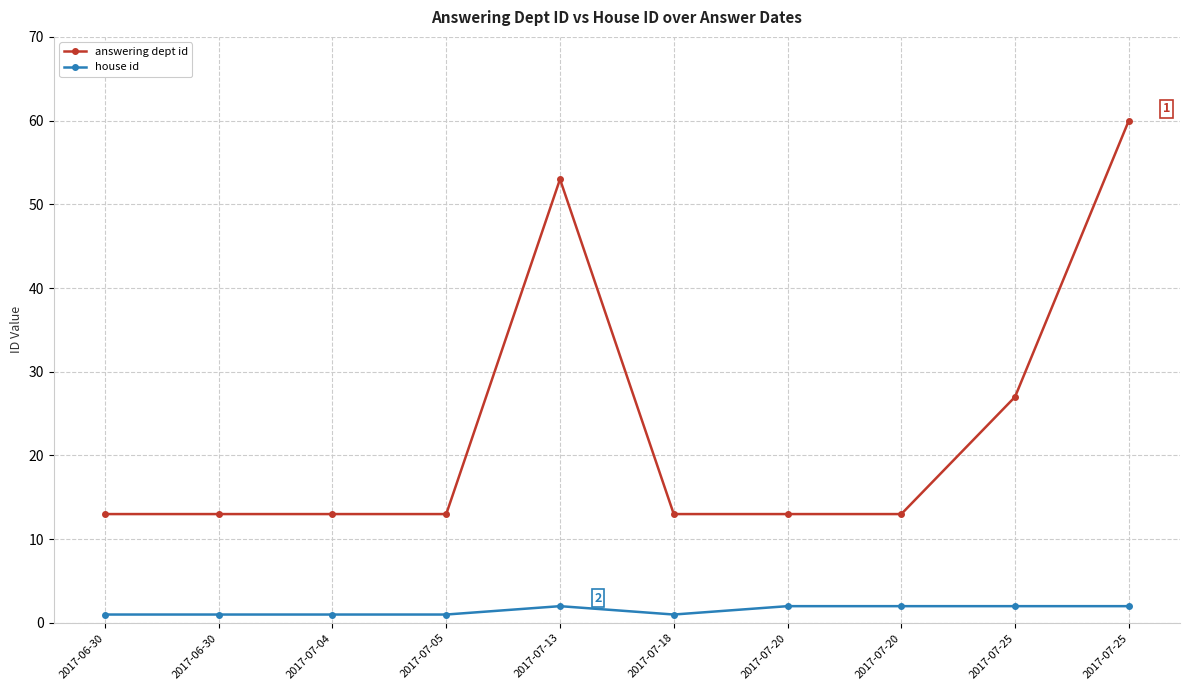

Reading right to left, extract all data points from this chart.

answering dept id: 60	27	13	13	13	53	13	13	13	13
house id: 2	2	2	2	1	2	1	1	1	1